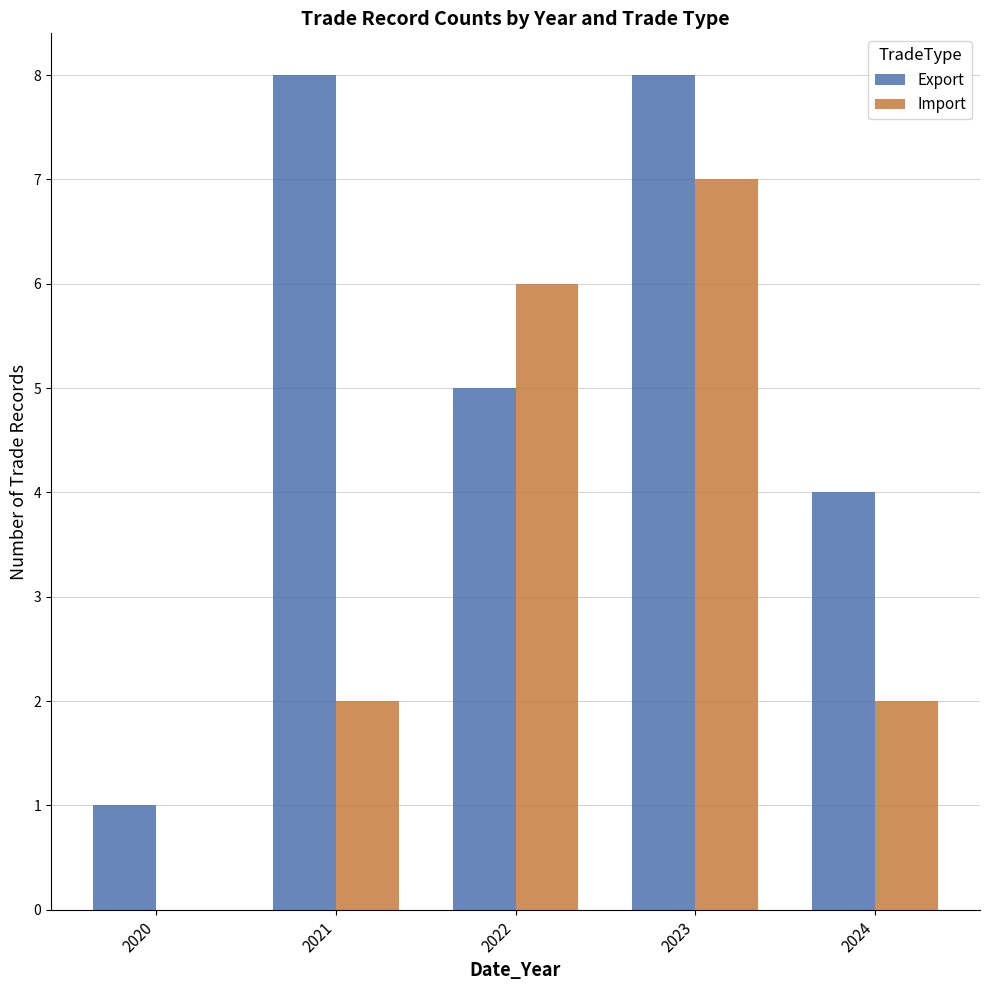

What is the total value across all series at 2024?

6